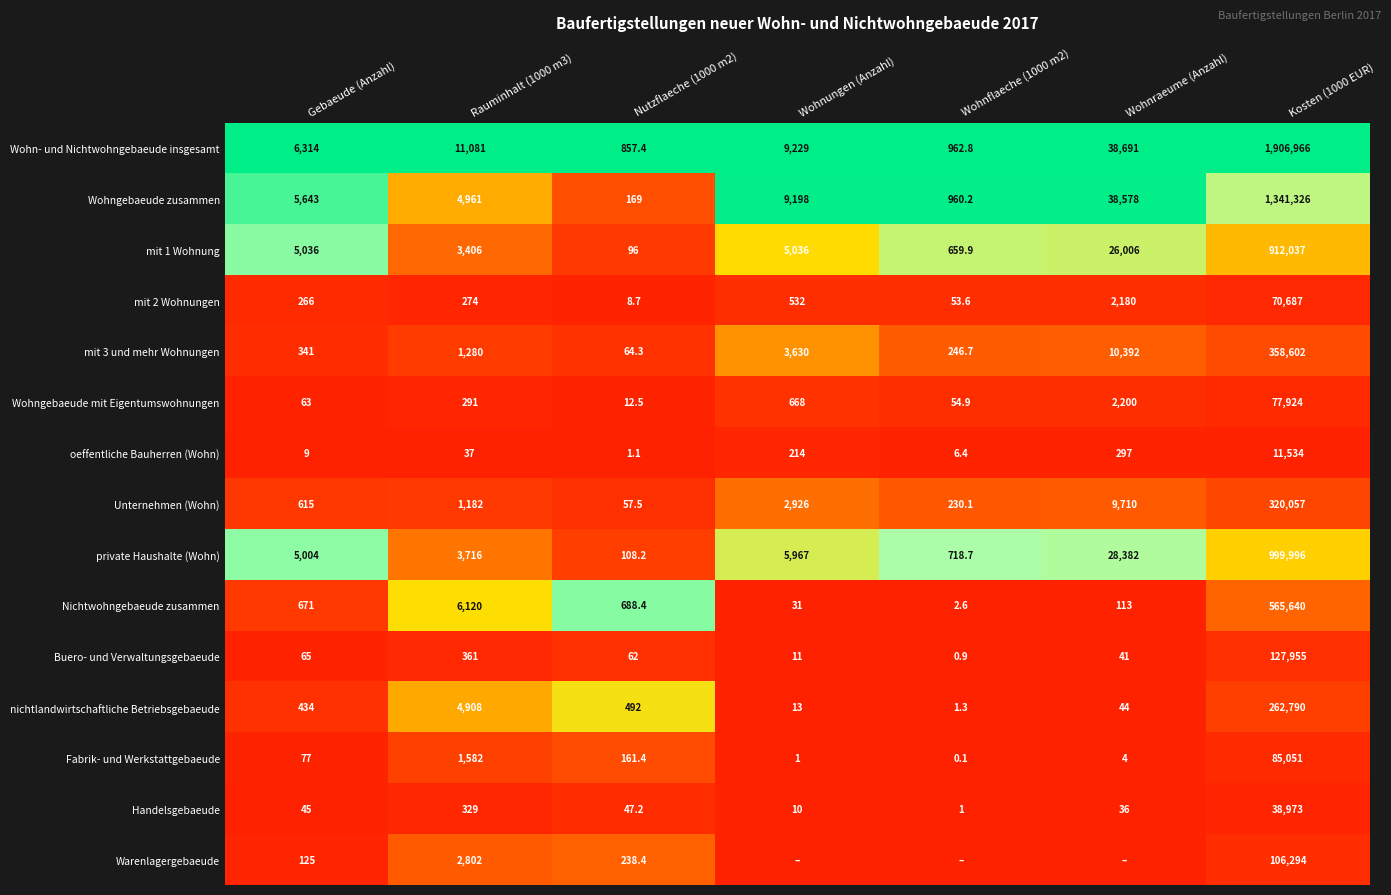

Which series changed the most between Nutzflaeche (1000 m2) and Kosten (1000 EUR)?

Wohn- und Nichtwohngebaeude insgesamt